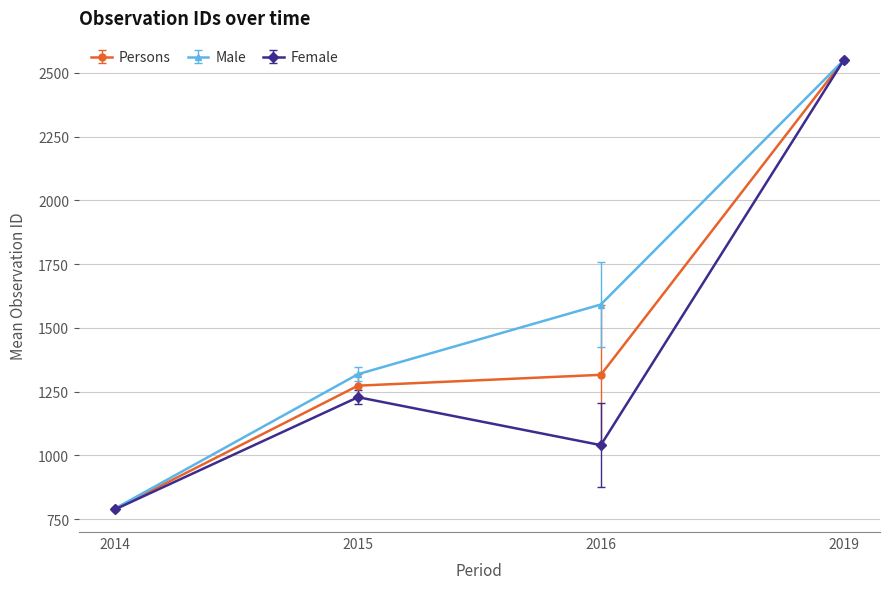

At which category does the chart reach its peak across all series?

2019